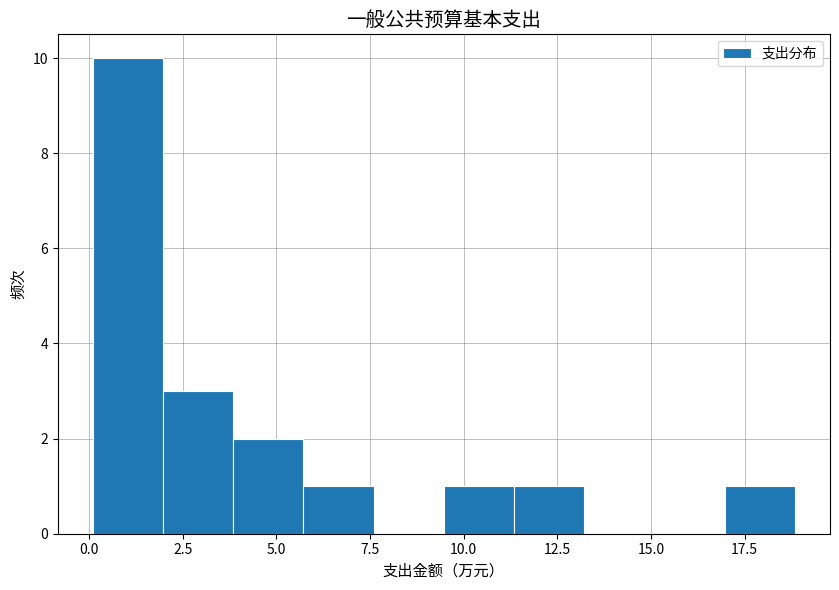

Read against the x-axis, roughly where is the centre of the tallest bar?

1.0